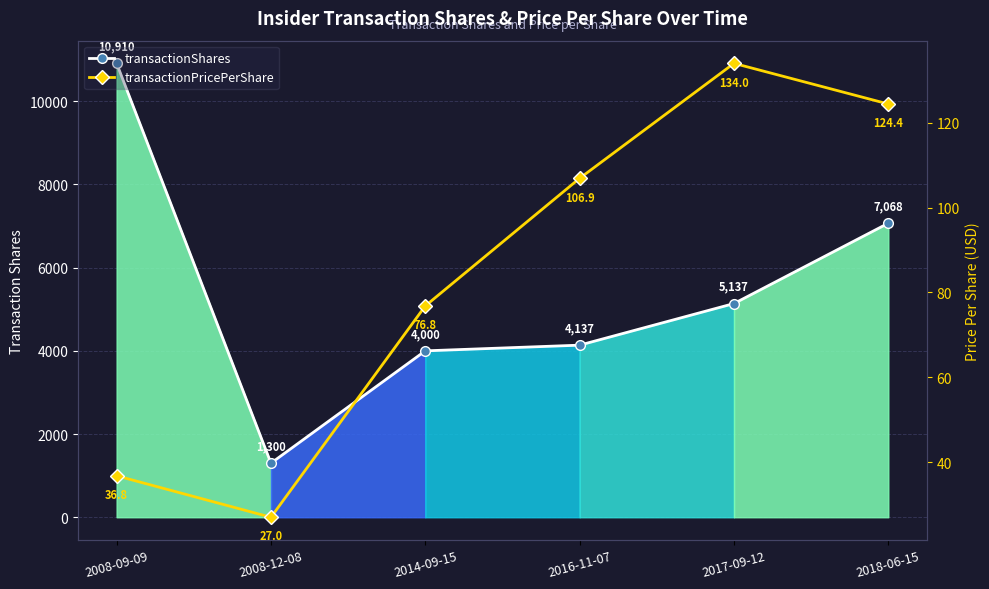

Where is the first local minimum for transactionPricePerShare?

2008-12-08